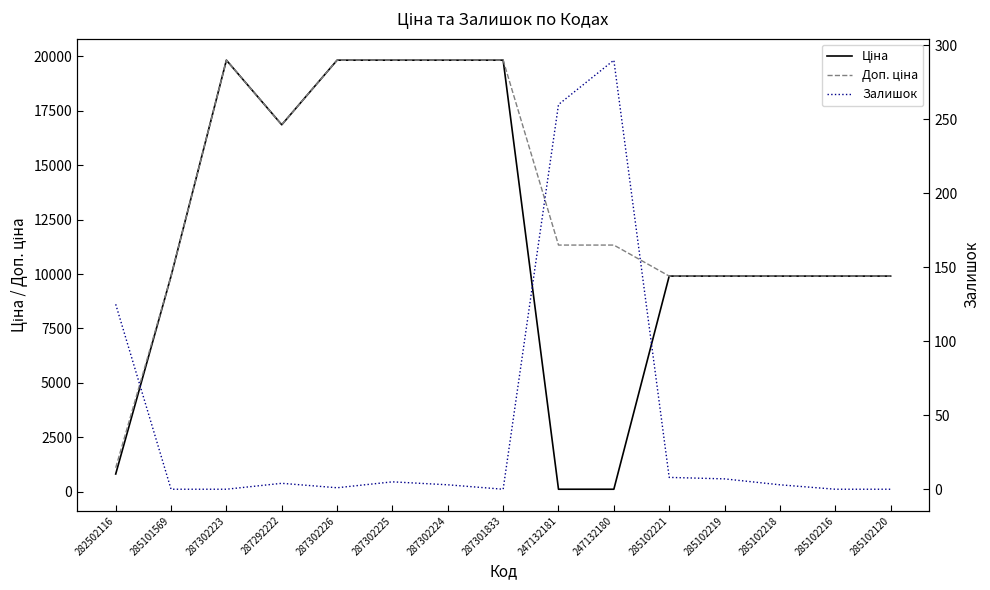

What position from the left is 287302223?

3